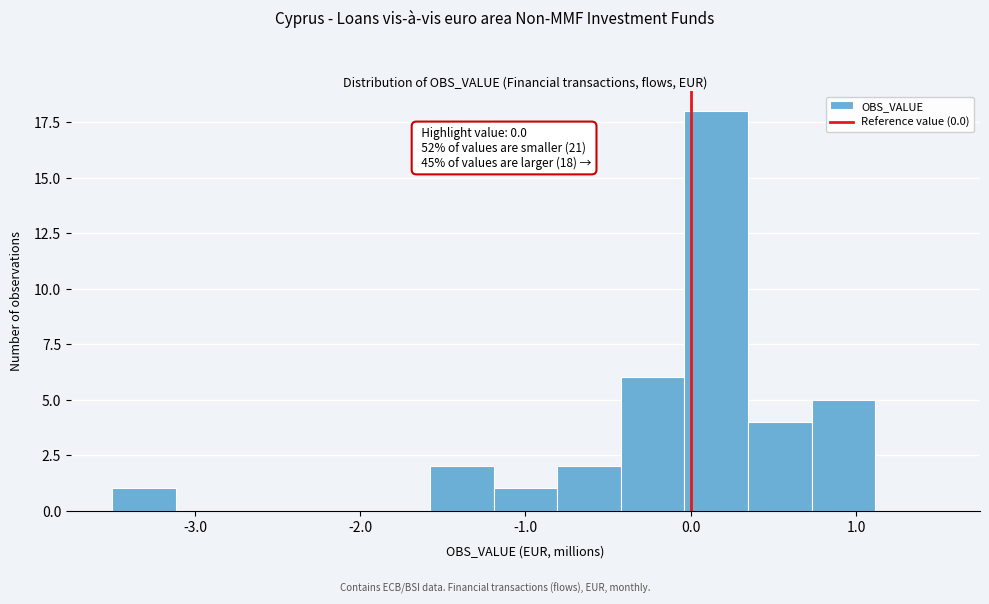

Around what value on the x-axis is the tallest bar? Give the approximate position of its centre, as read against the axis.

0.2